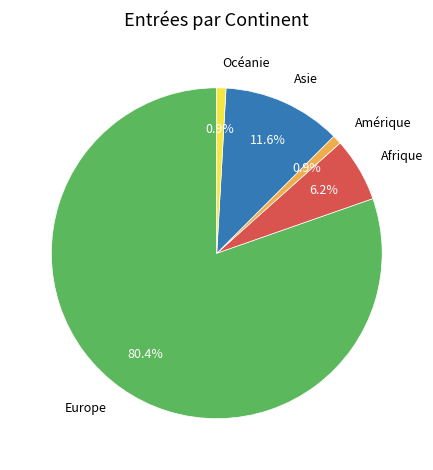

Is it true that Afrique is 6% of the pie?

True